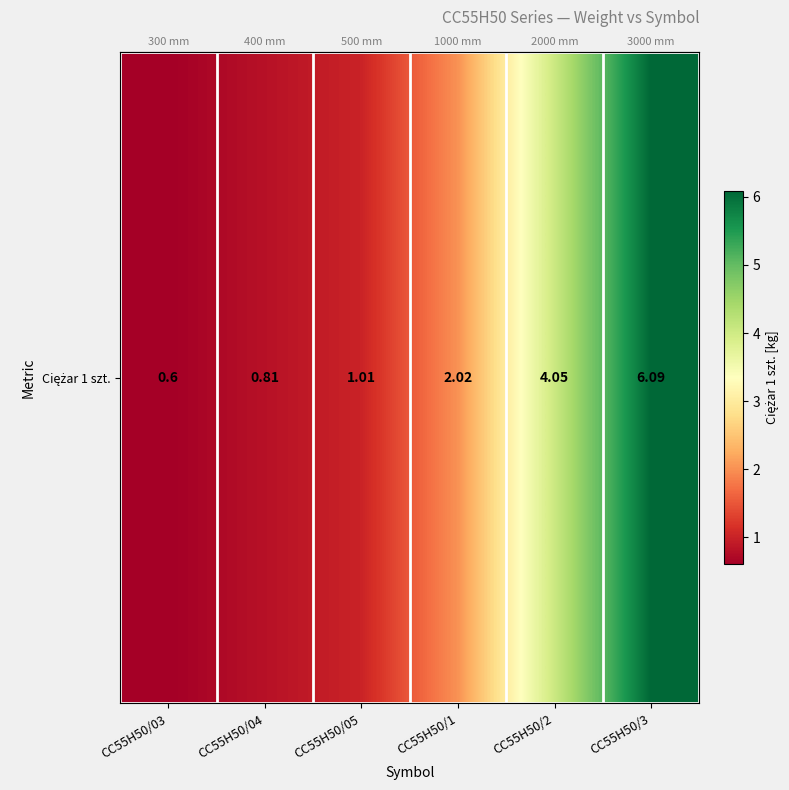

Which label corresponds to the largest value in the chart?

CC55H50/3